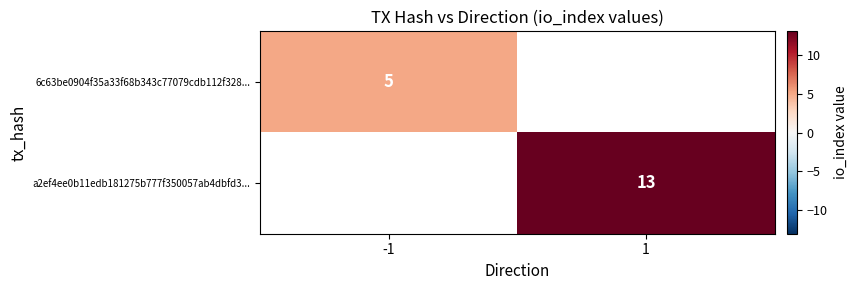

True or false: a2ef4ee0b11edb181275b777f350057ab4dbfd3... has a value of 18 at 1.

False